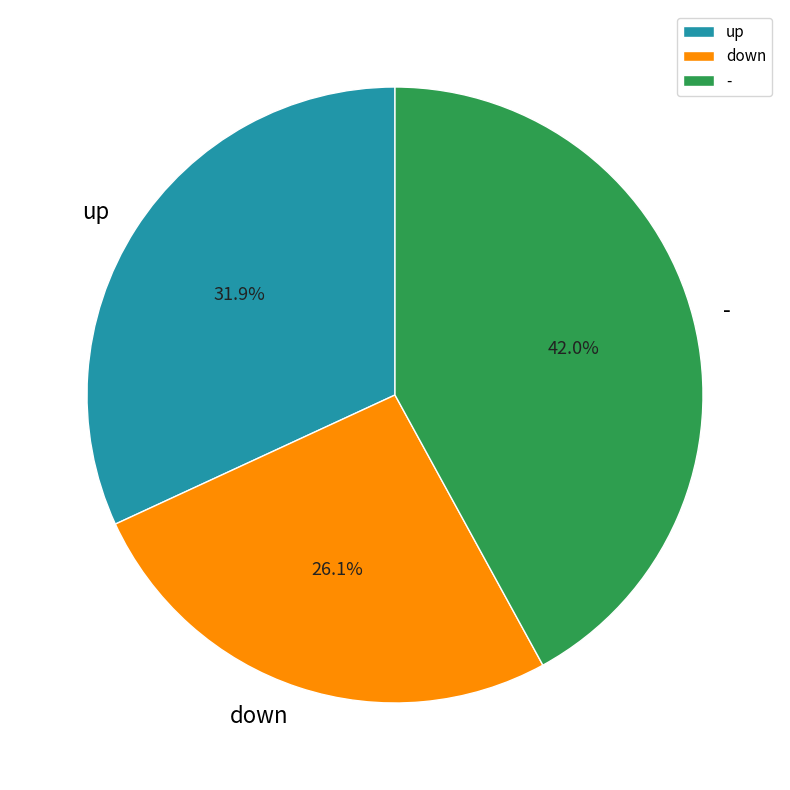

Does down account for over 50% of the chart?

No